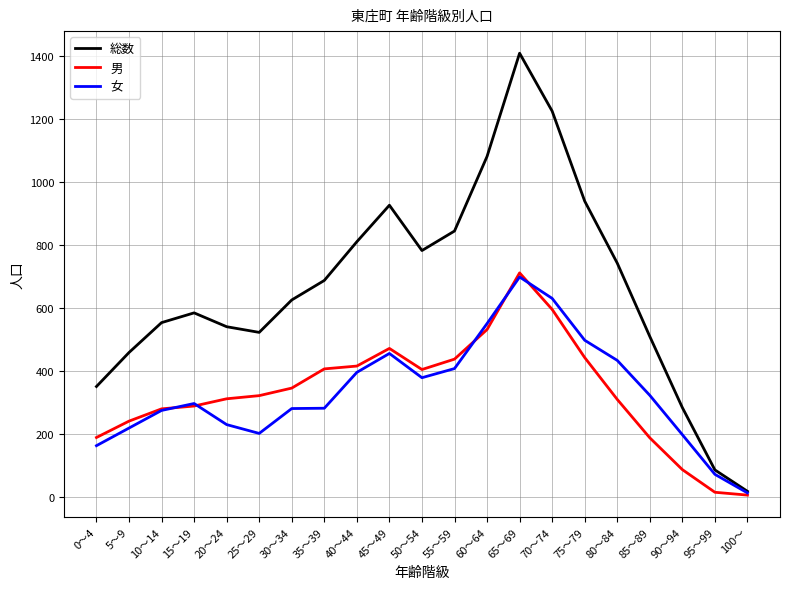

Is the value of 総数 at 10～14 greater than the value of 女 at 25～29?

Yes